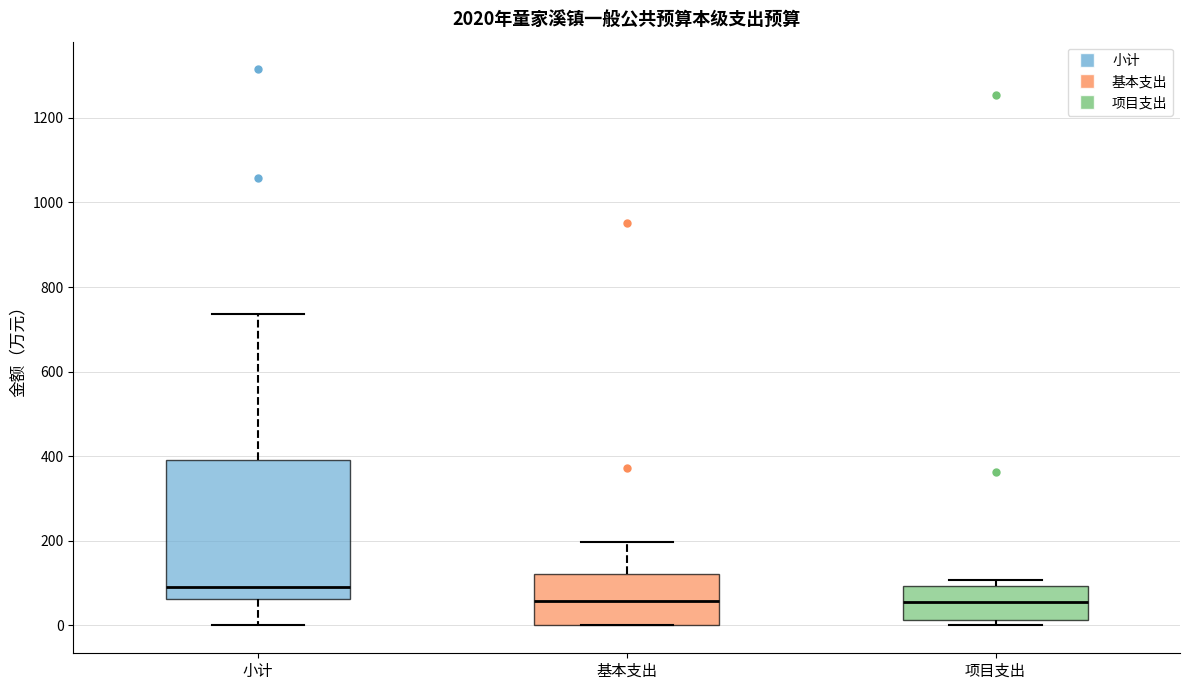

Reading left to right, transcribe this box plot: for each box, give where its median line is, the range the box spans, and where its two whiskers end, as read against the y-axis. The values are not printed on the chart, so give them approximately, as read against the axis.

小计: median 100, box 60 to 400, whiskers 0 to 740
基本支出: median 60, box 0 to 120, whiskers 0 to 200
项目支出: median 60, box 20 to 100, whiskers 0 to 100 (just above the box's upper edge)